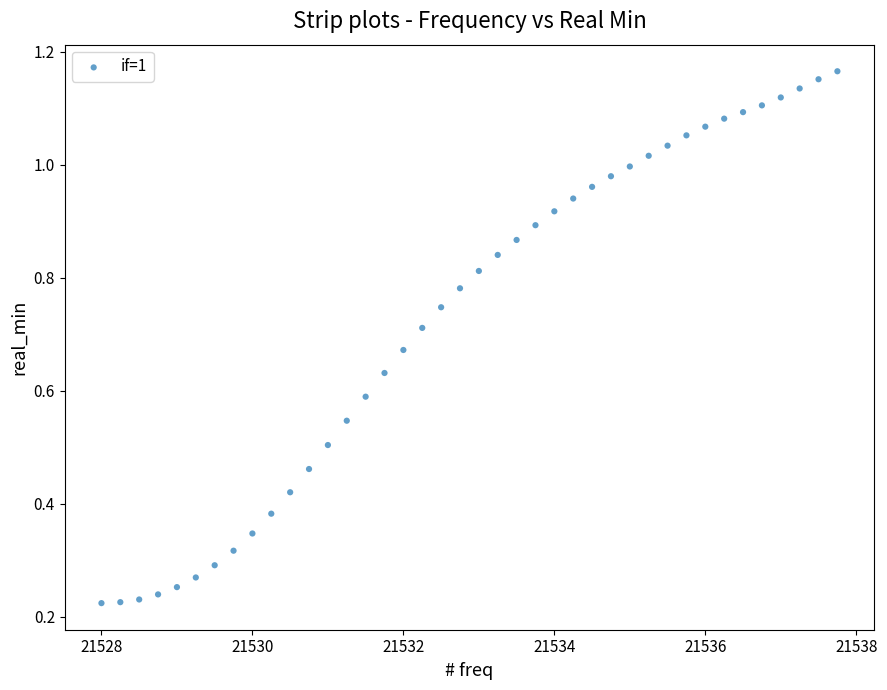

What is the range of X values (max minus min)?

9.8